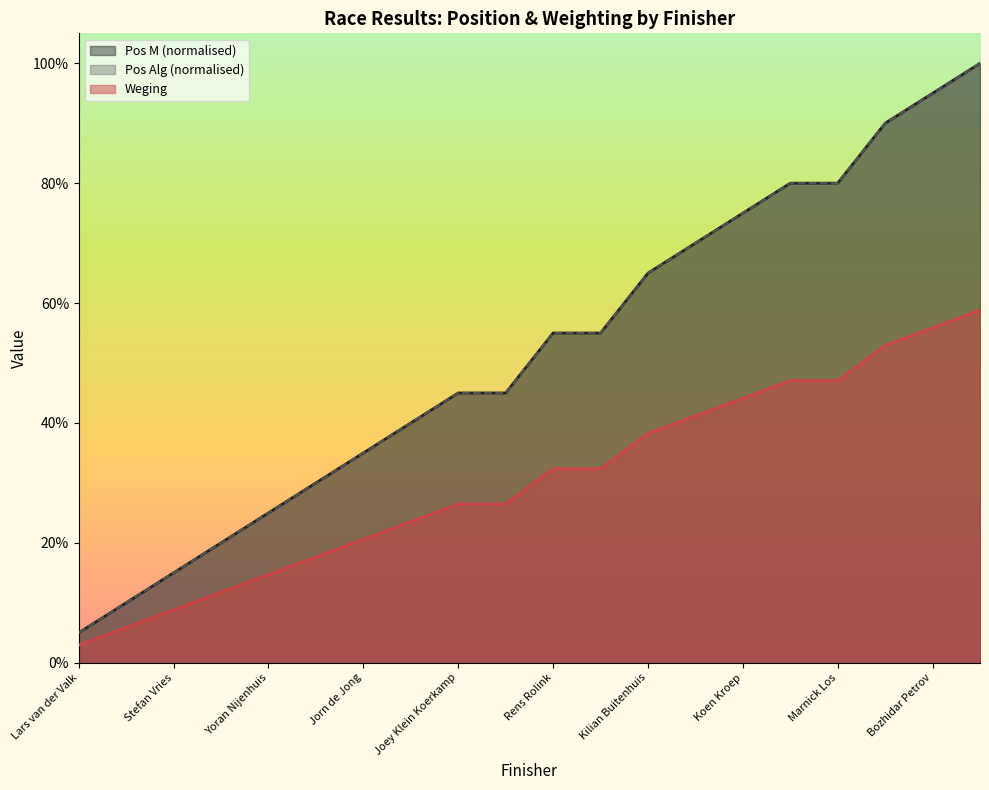

What is the greatest value displayed?

1.0